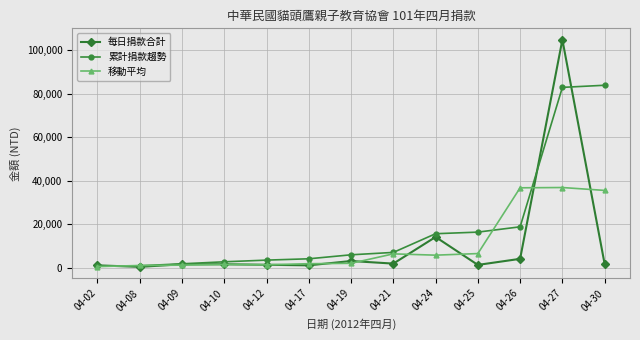

What is the difference between the maximum and second lowest values in the 累計捐款趨勢 series?

83132.4